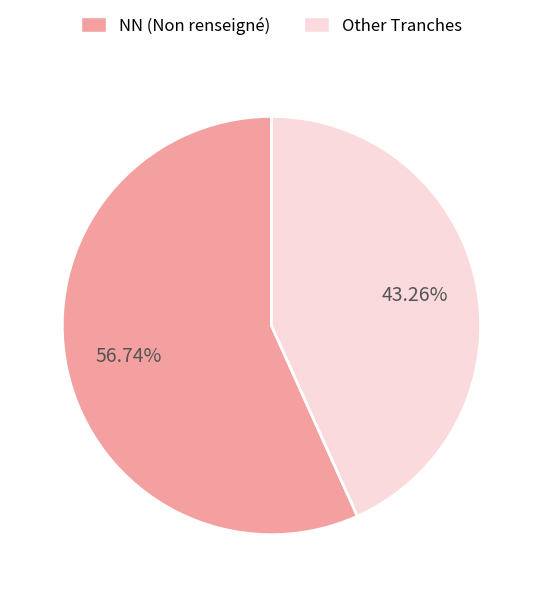

Is there any slice that represents more than half of the pie?

Yes